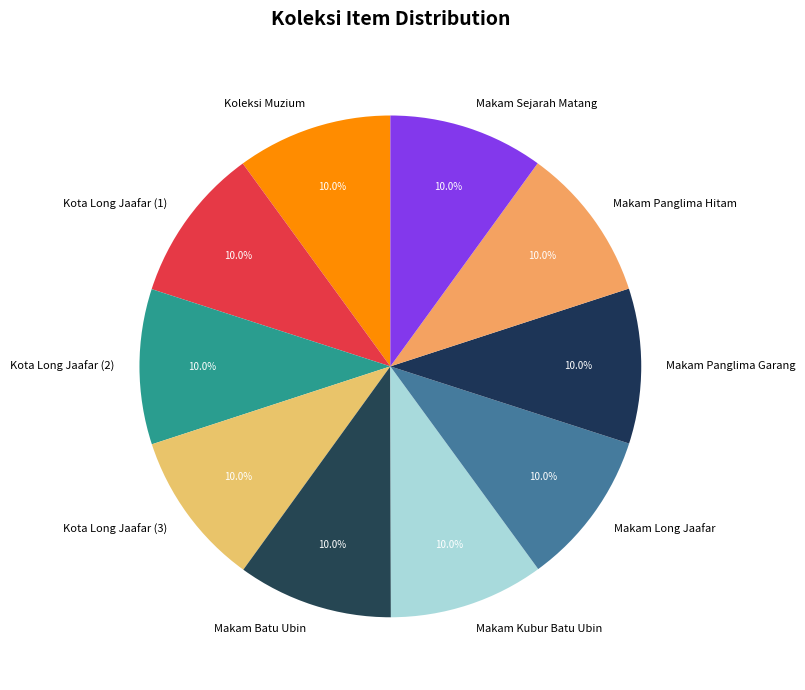

What is the ratio of the value at Koleksi Muzium to the value at Makam Panglima Hitam?

1.0